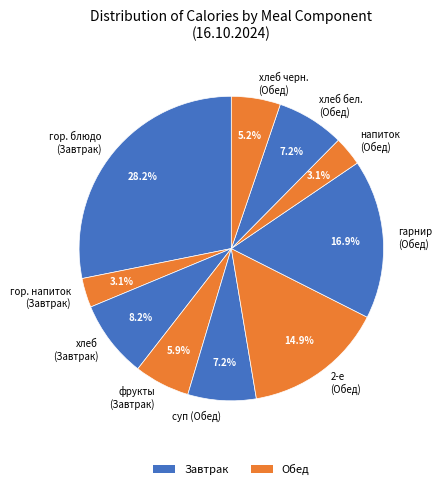

What is the largest slice in the pie chart?

гор. блюдо (Завтрак)